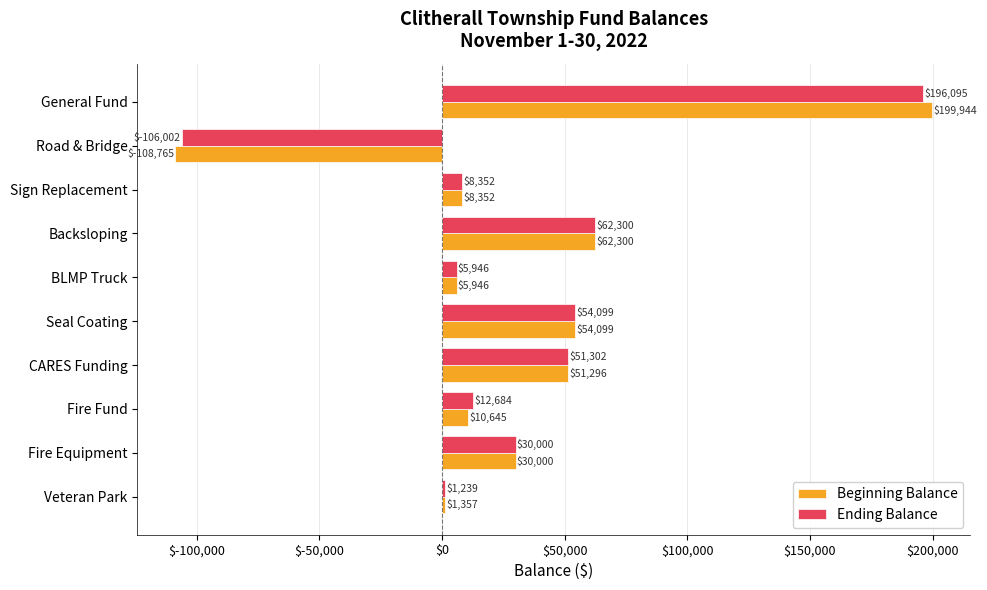

What are all the series names shown in the legend?

Beginning Balance, Ending Balance